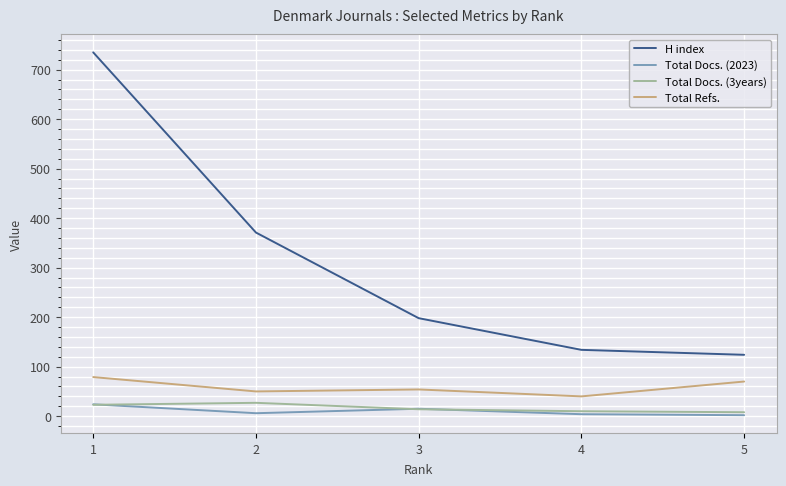

Does the chart display data point markers on the line(s)?

No